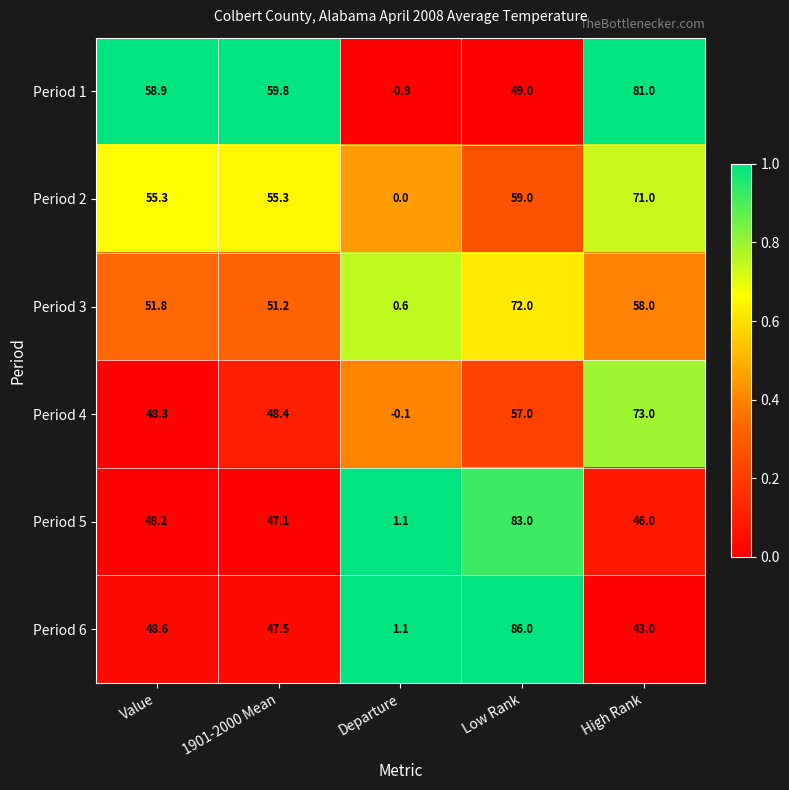

What is the greatest value displayed?

86.0